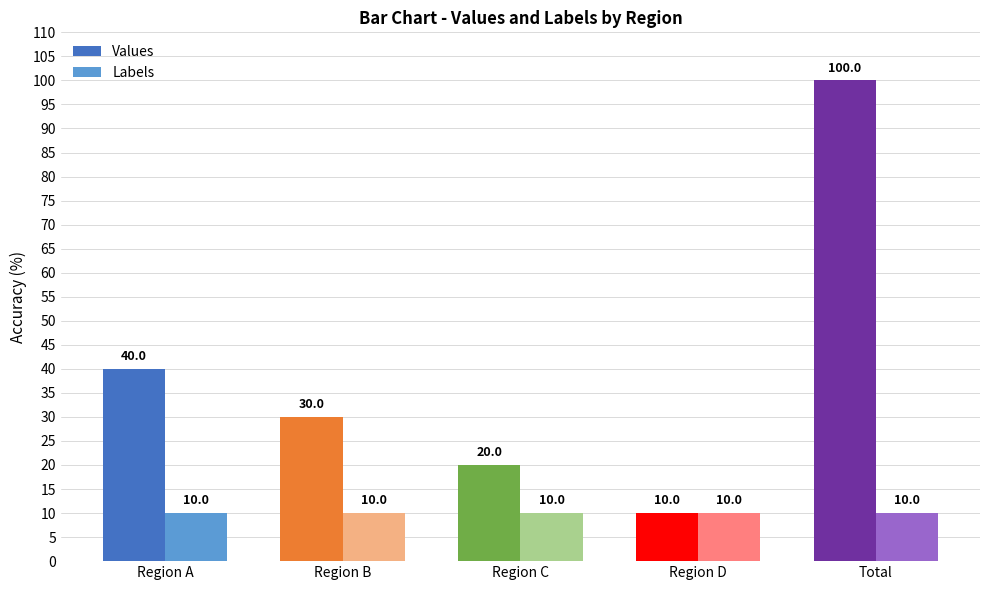

Does the chart contain any negative values?

No